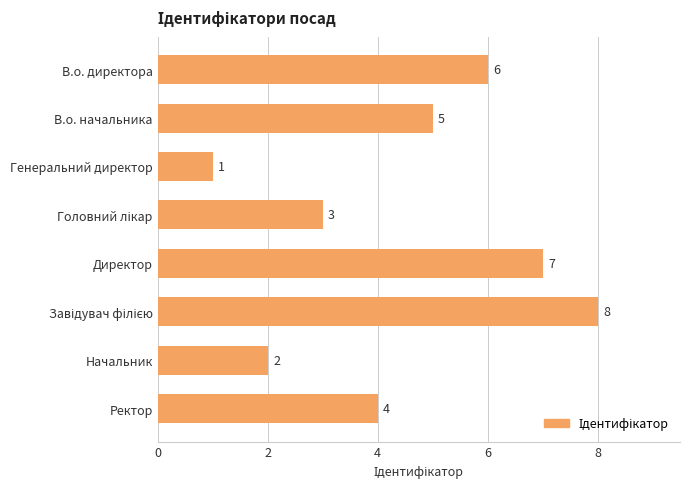

Read the value at В.о. начальника.

5